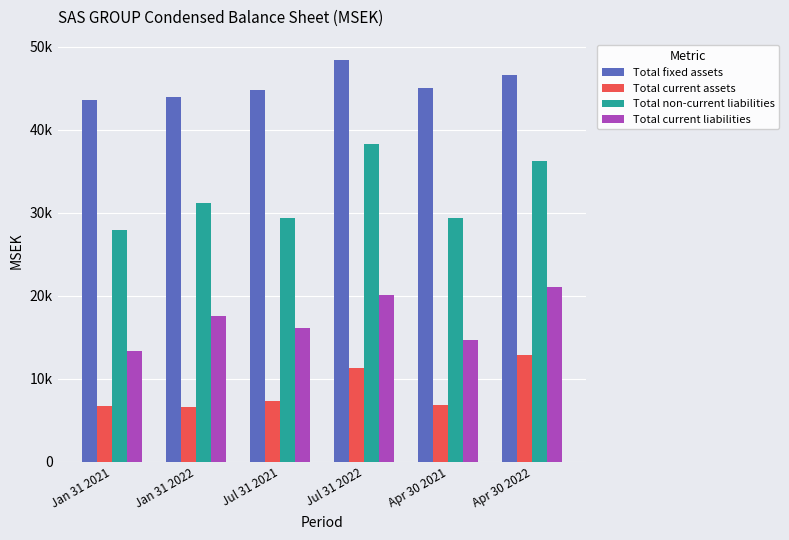

What is the difference between the maximum and minimum values in the Total non-current liabilities series?

10288